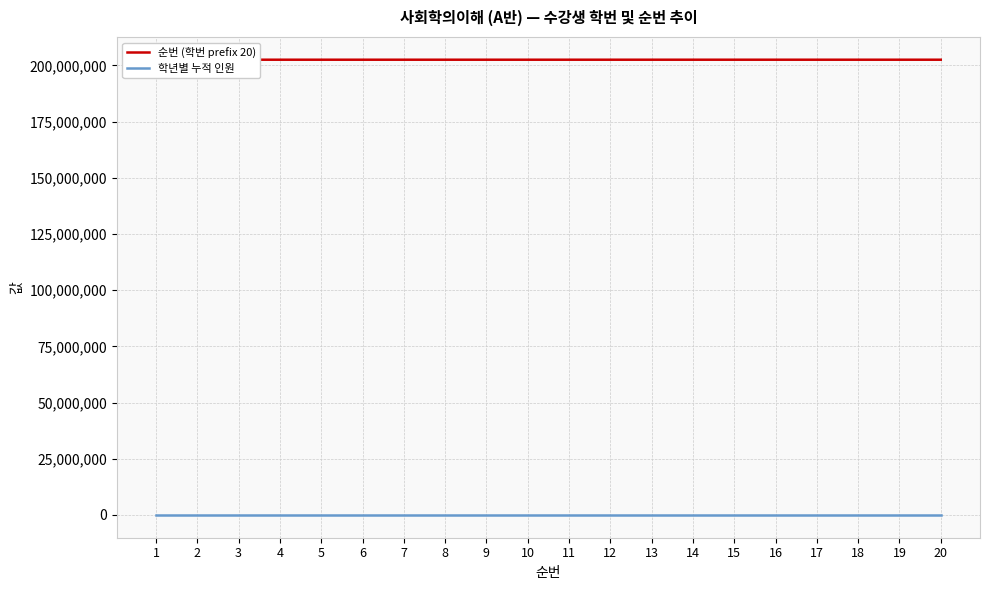

How many categories are shown in the chart?

20